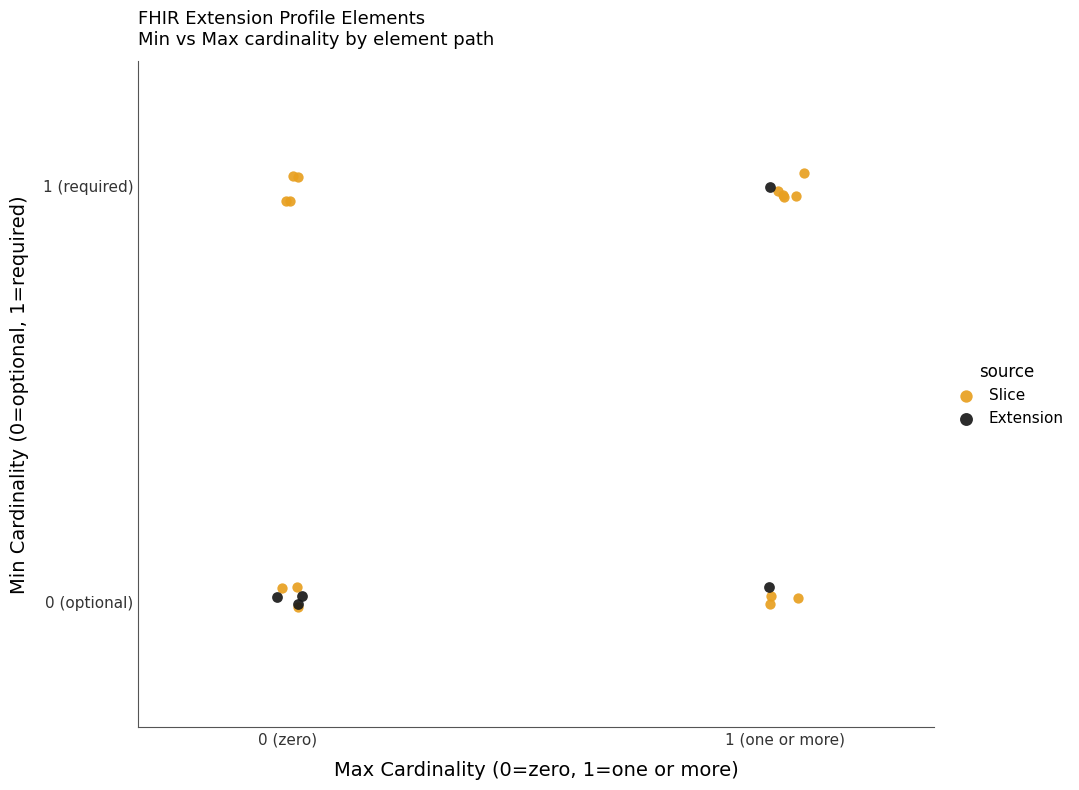

Which series has the largest Y range (max minus min)?

Slice